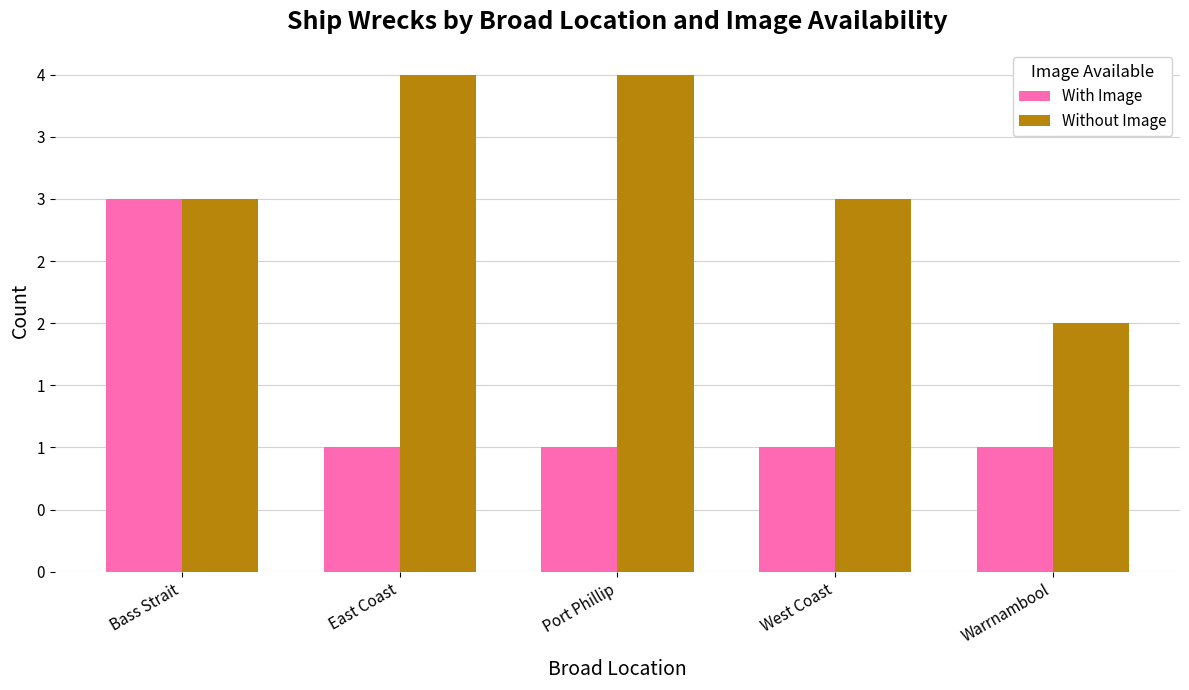

Does the chart contain any negative values?

No